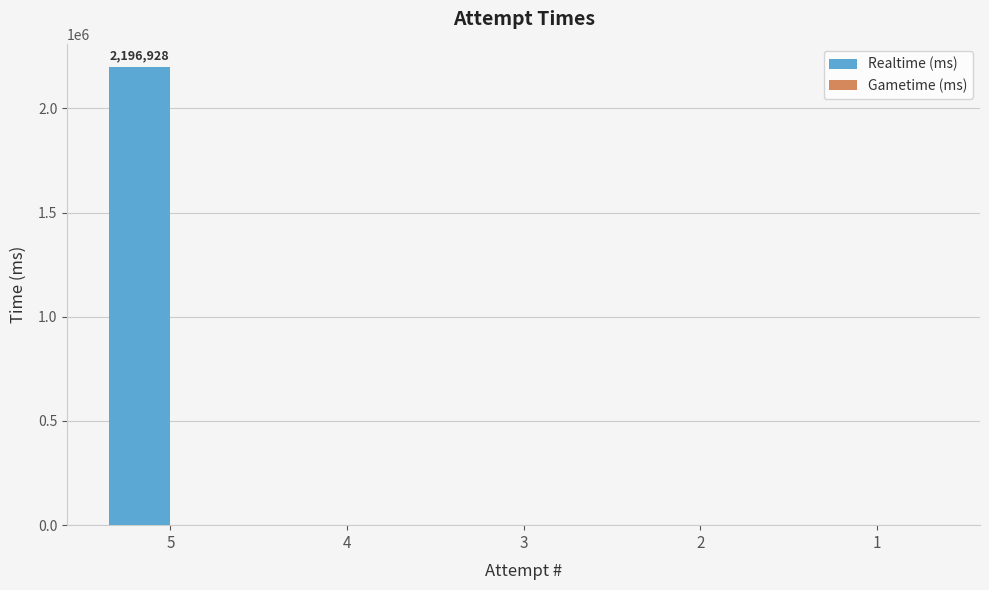

Count the number of data series in this chart.

1